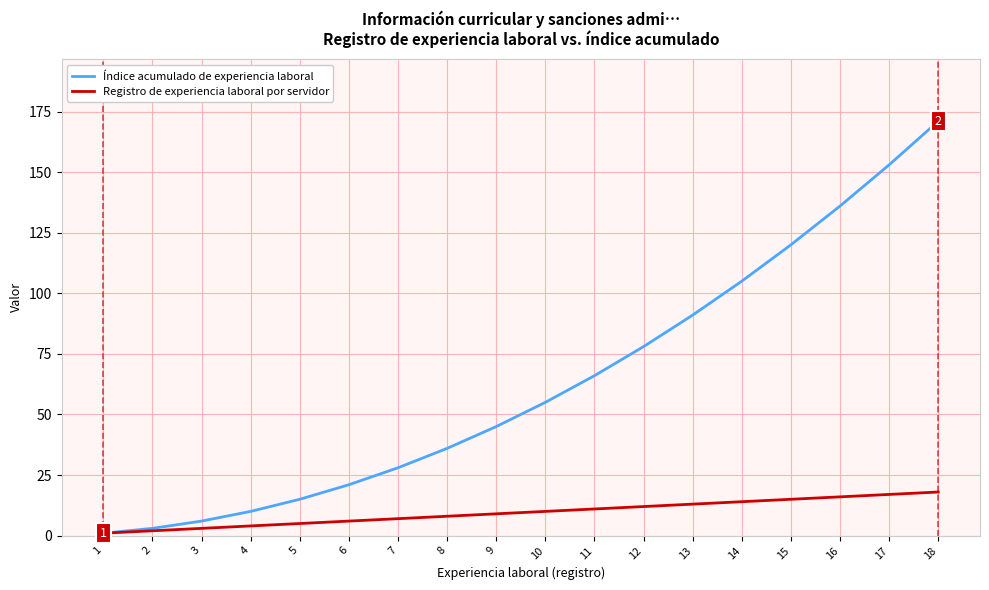

At which category is the sum across all series the highest?

18